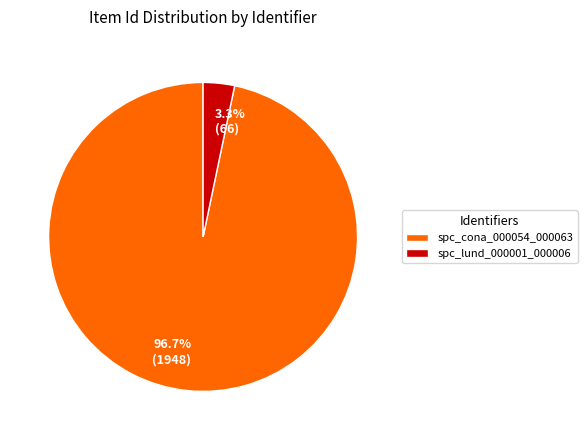

True or false: spc_cona_000054_000063 accounts for 97% of the total.

True